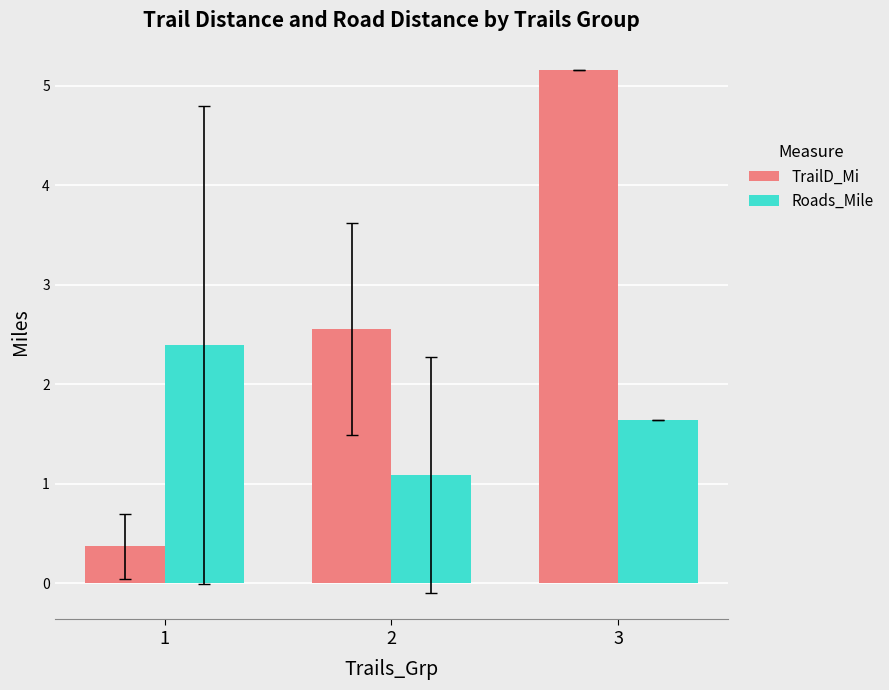

How many bars are there in total?

6